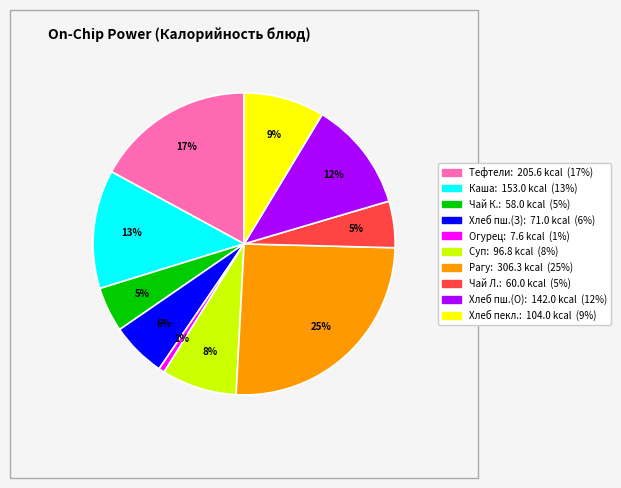

Does any single category account for the majority?

No